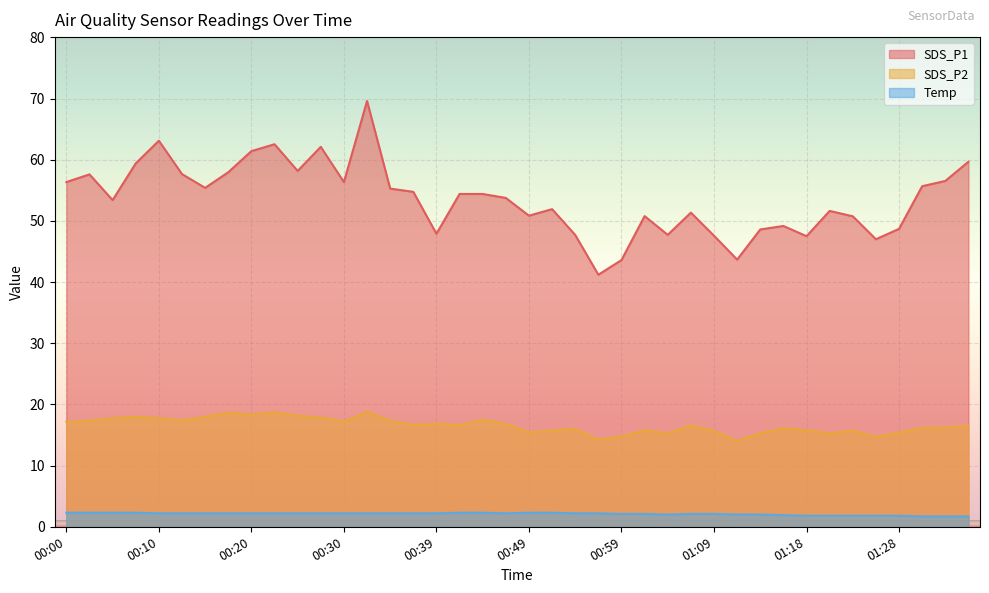

Rank the series by their average value, from lowest to highest.

Temp, SDS_P2, SDS_P1